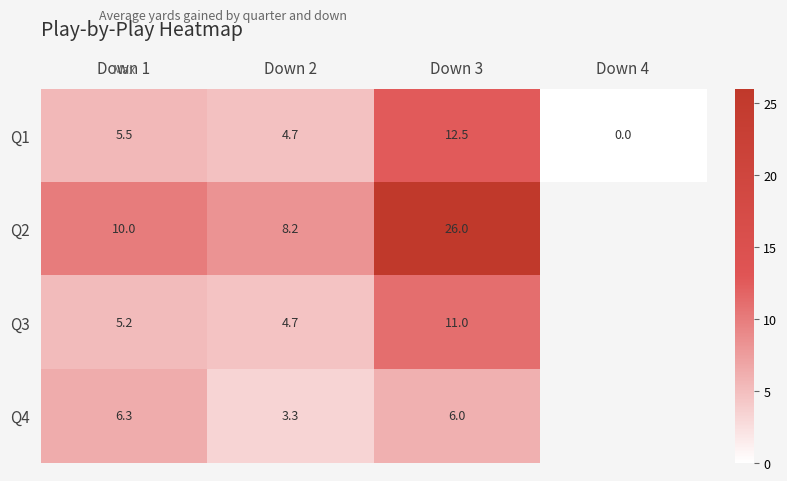

Is the value of Q1 at Down 3 greater than the value of Q4 at Down 1?

Yes